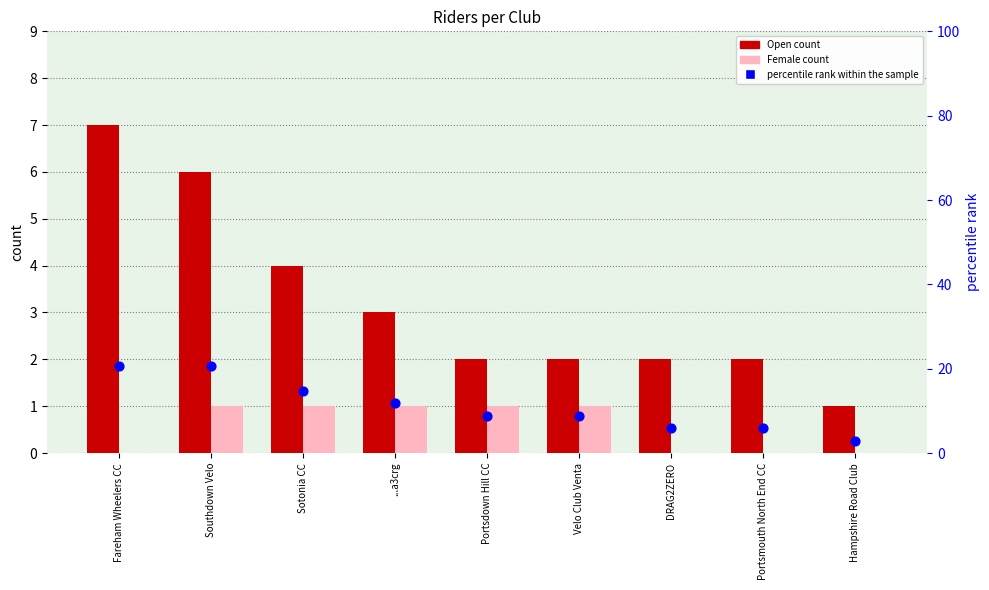

What are all the series names shown in the legend?

Open, Female, percentile rank within the sample